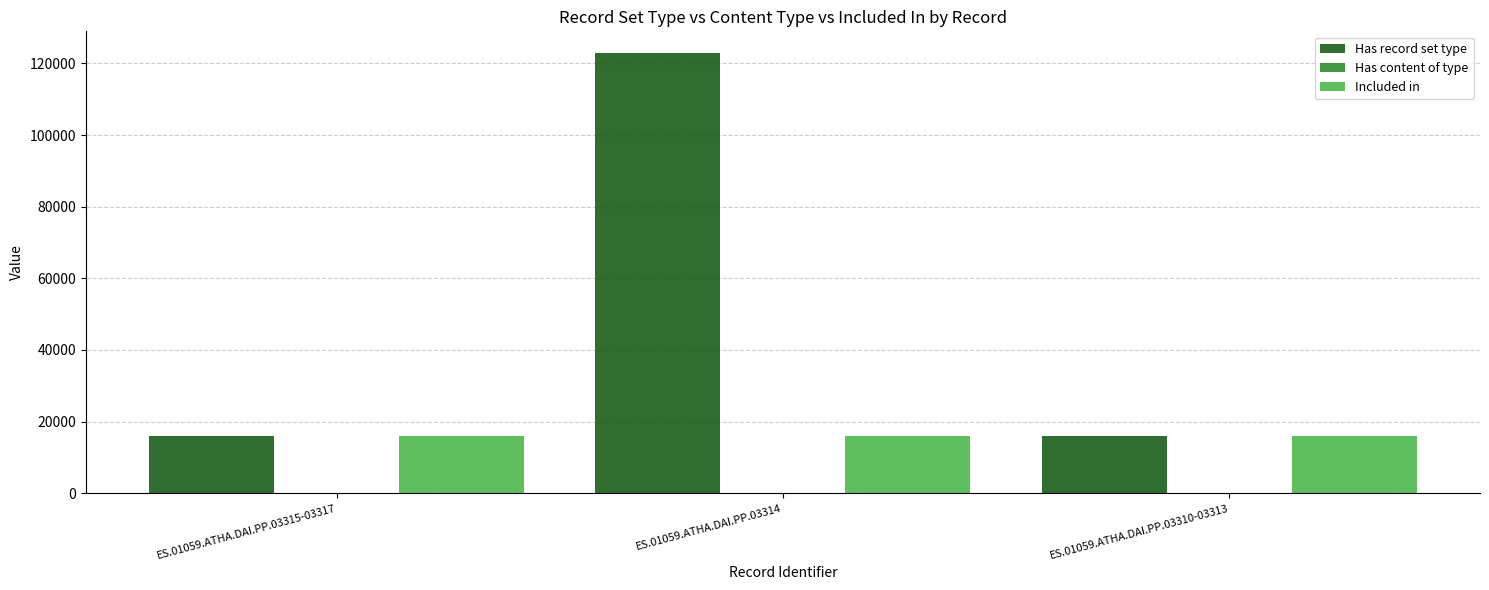

Between ES.01059.ATHA.DAI.PP.03314 and ES.01059.ATHA.DAI.PP.03310-03313, which series saw the biggest shift?

Has record set type